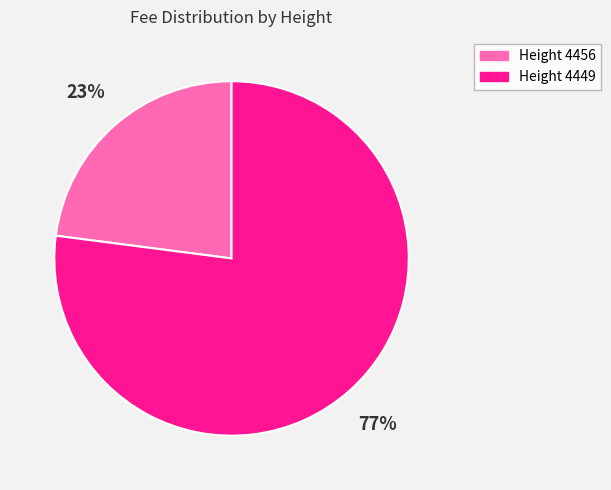

To the nearest percent, what is the average slice percentage?

50%